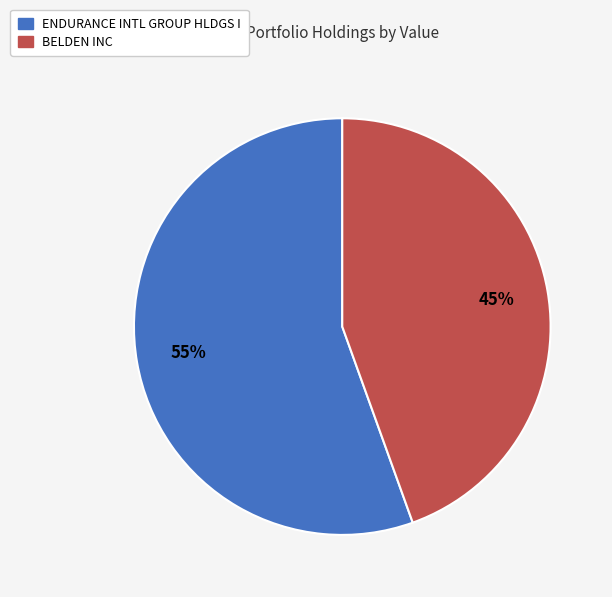

Between ENDURANCE INTL GROUP HLDGS I and BELDEN INC, which is larger?

ENDURANCE INTL GROUP HLDGS I